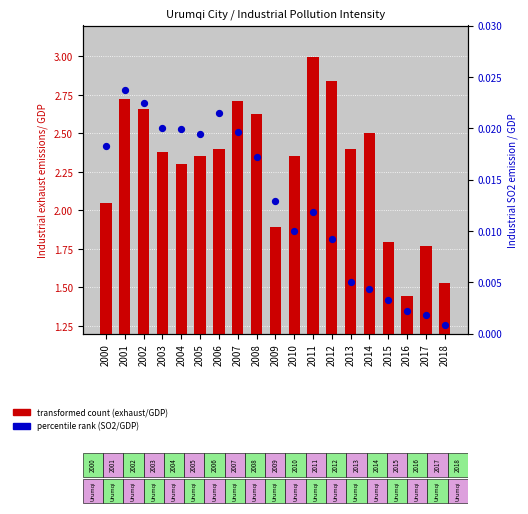

Which series contains the lowest Y value?

Industrial SO2 emission / GDP